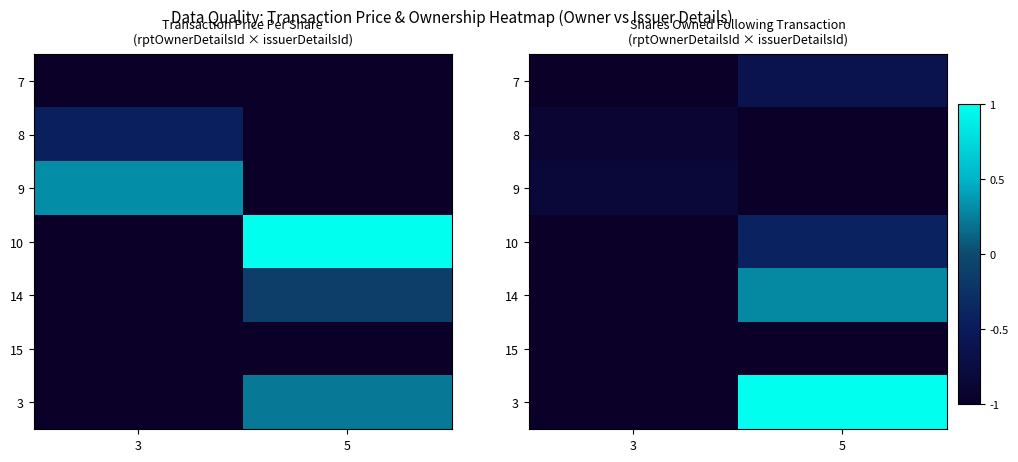

Which has a higher value, 5 or 3?

5